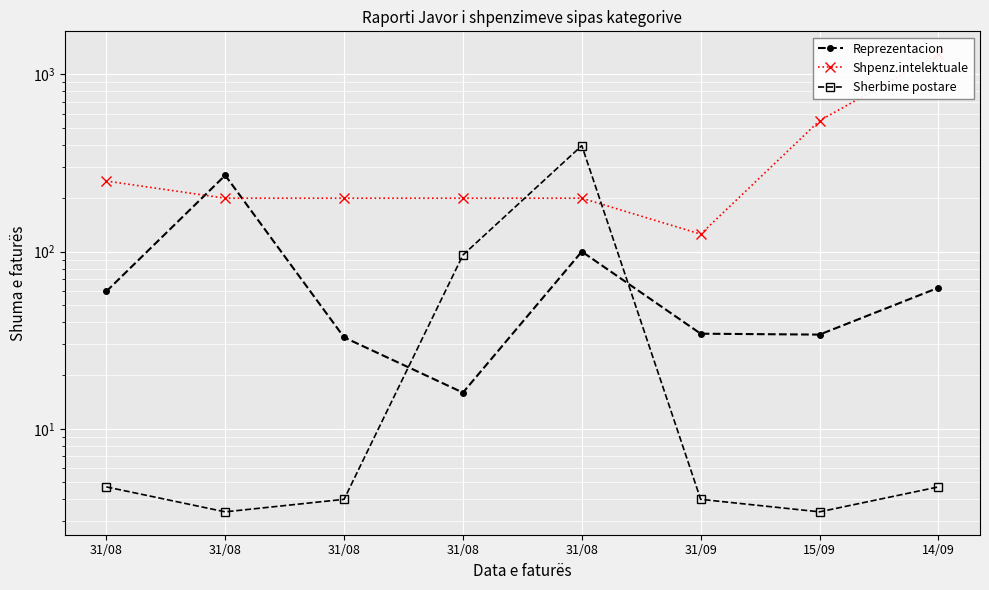

True or false: Shpenz.intelektuale and Reprezentacion intersect in this chart.

True